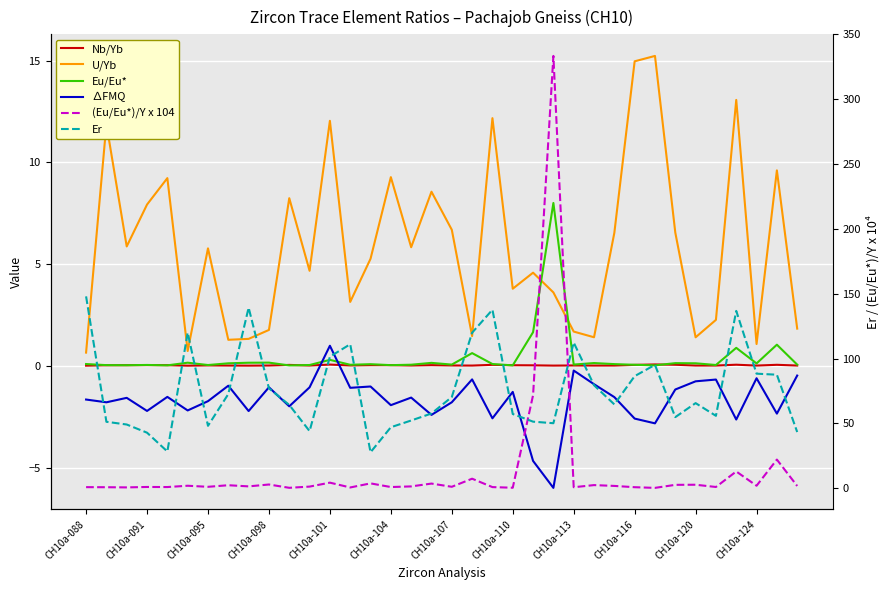

Does the chart display data point markers on the line(s)?

No